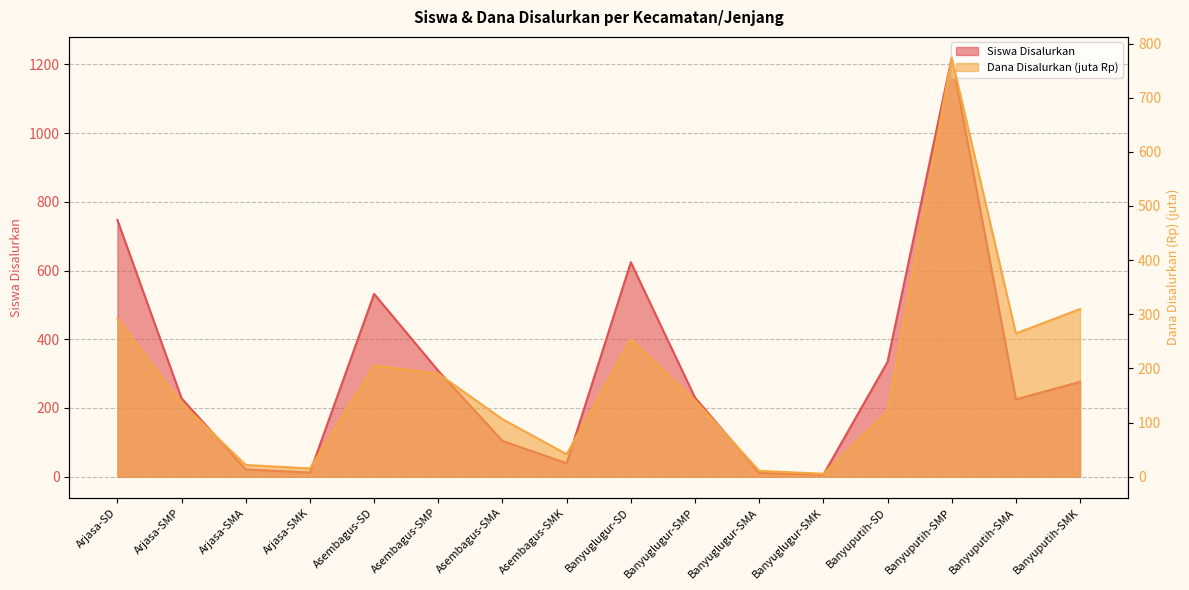

How many interior local valleys does the Siswa Disalurkan series have?

4